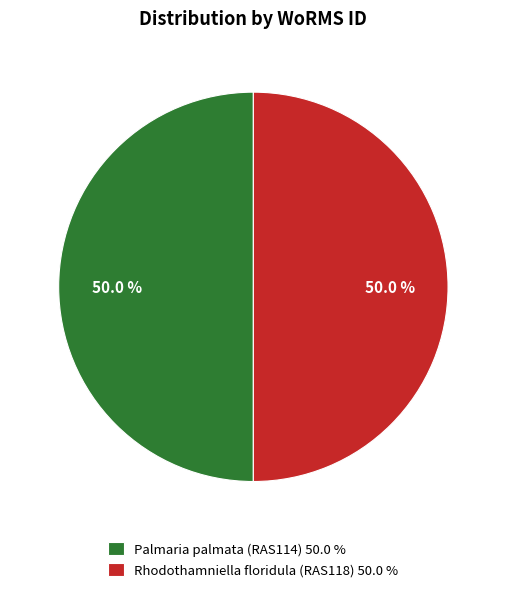

Count the number of slices in the pie.

2